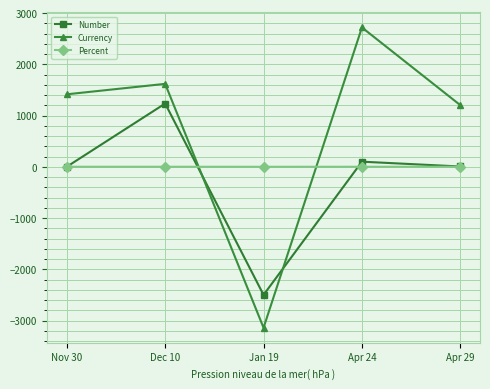

Which category has the lowest value in the Number series?

Jan 19